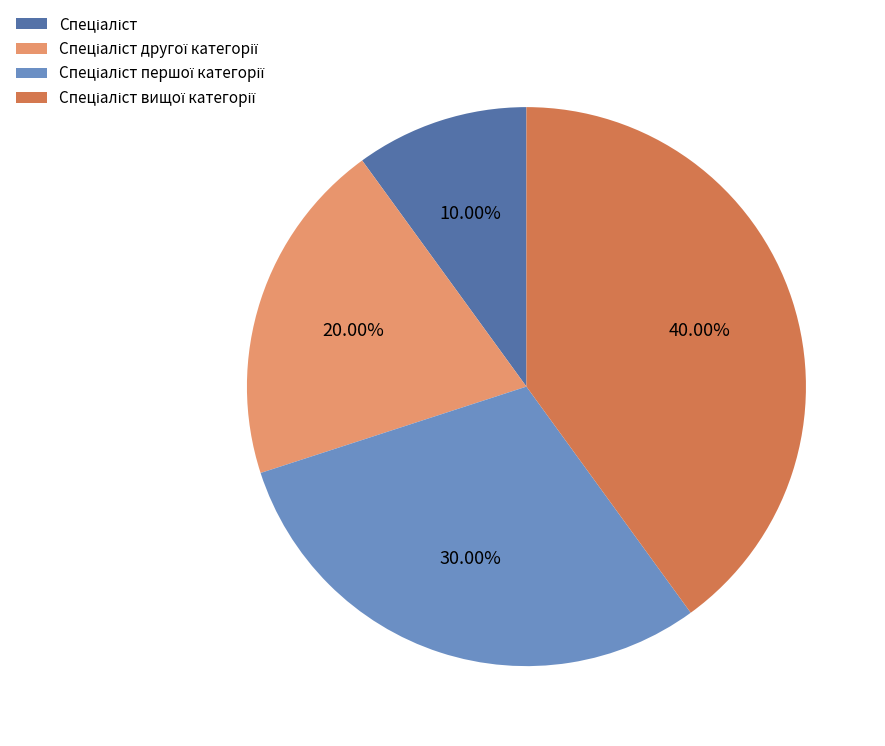

Is there a majority slice in this chart?

No